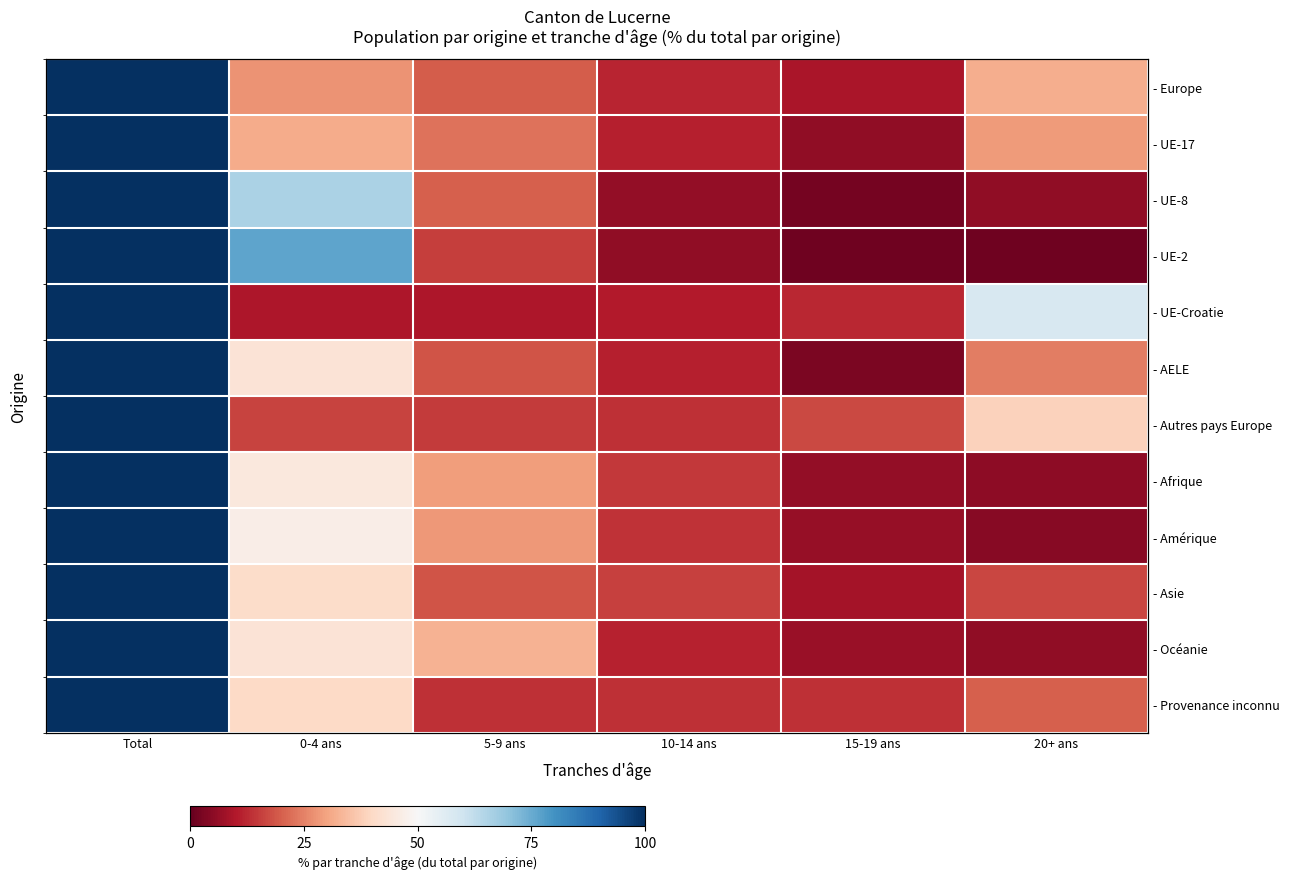

Rank the series by their maximum value, from highest to lowest.

- Europe, - UE-17, - UE-8, - UE-2, - UE-Croatie, - AELE, - Autres pays Europe, - Afrique, - Amérique, - Asie, - Océanie, - Provenance inconnu